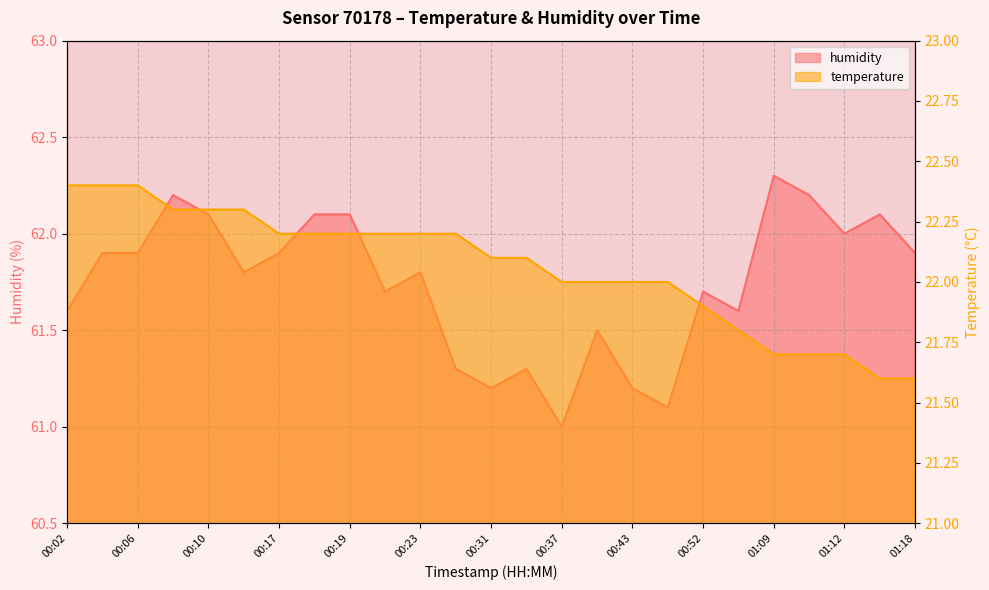

What is the value of the temperature point at the 25th from the left?

21.6